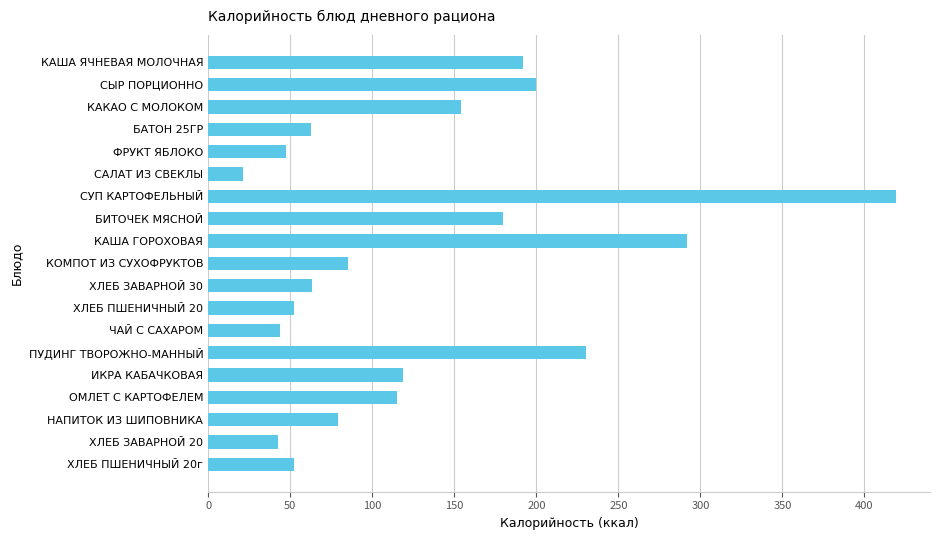

What is the value of the 14th bar from the top?

230.4